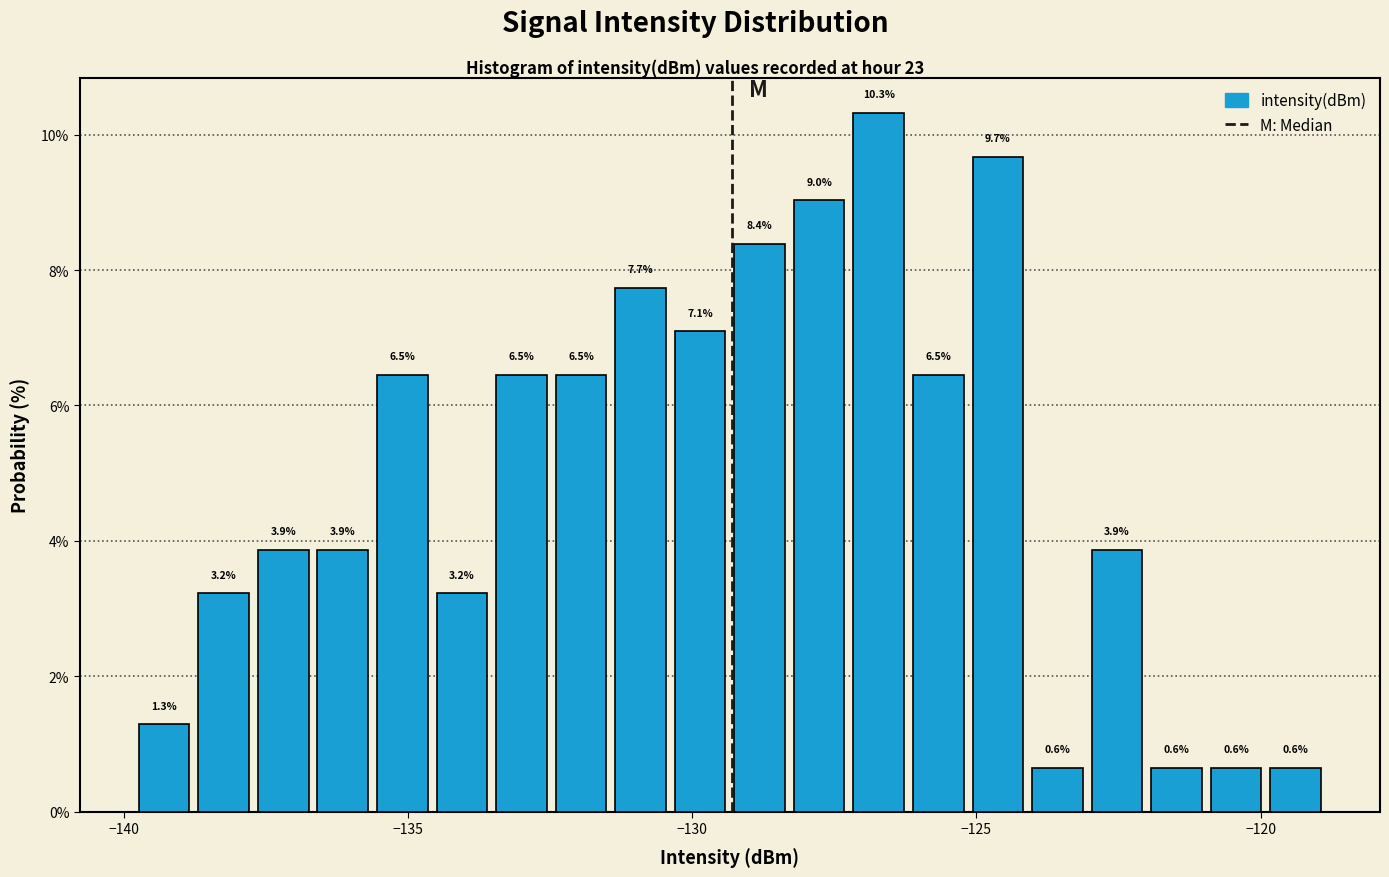

Around what value on the x-axis is the tallest bar? Give the approximate position of its centre, as read against the axis.

-126.5